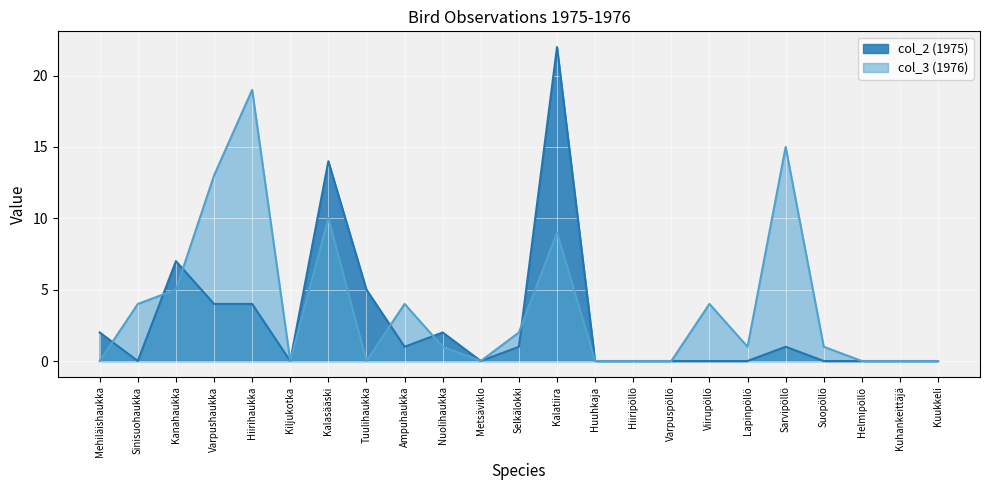

In col_2 (1975), how many points are lower than both neighbors (excluding endpoints)?

4